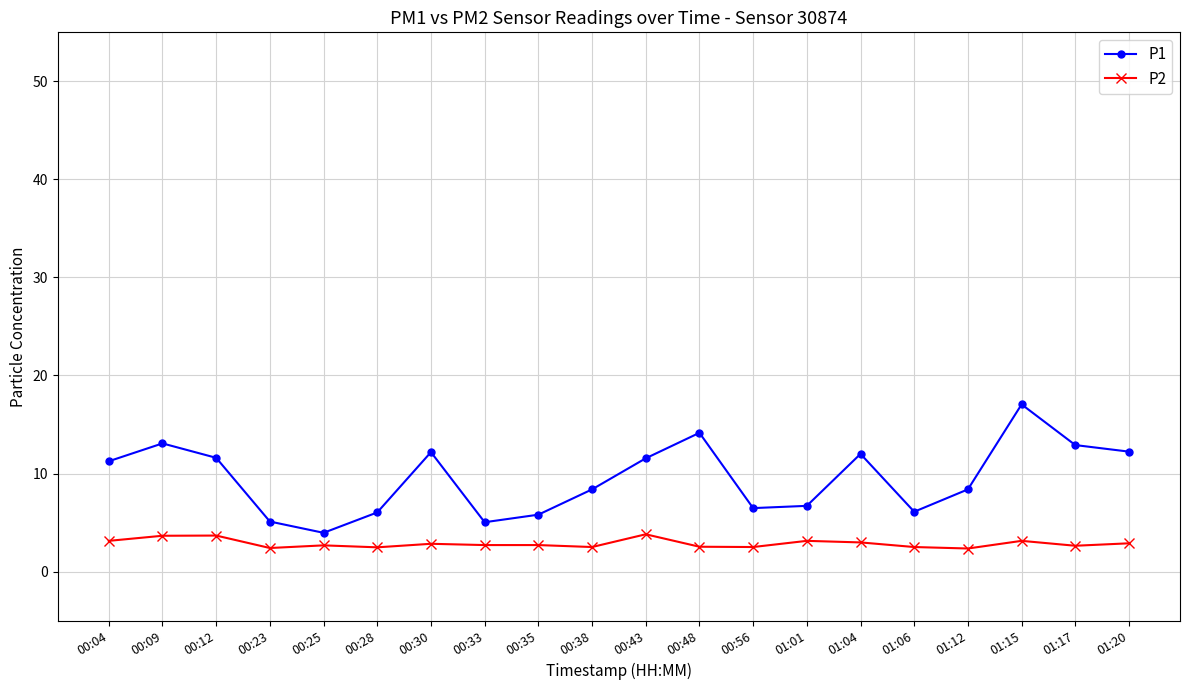

True or false: P1 has more than 2 points higher than both neighbors.

True